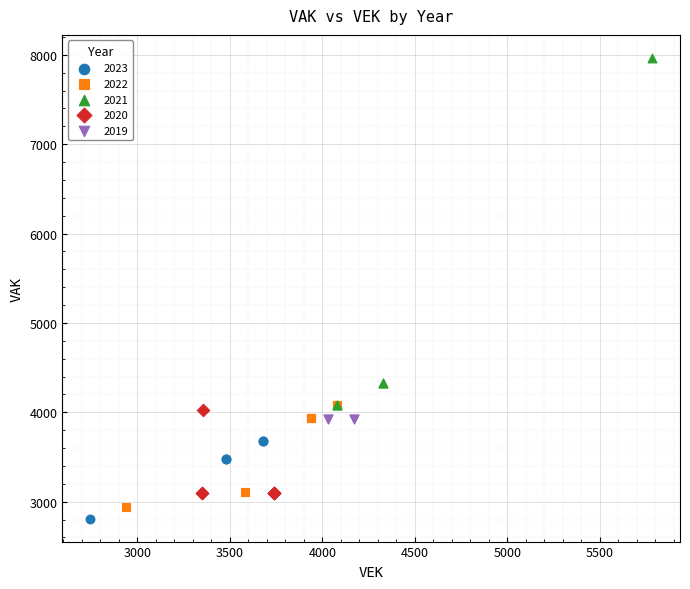

What are all the series names shown in the legend?

2023, 2022, 2021, 2020, 2019